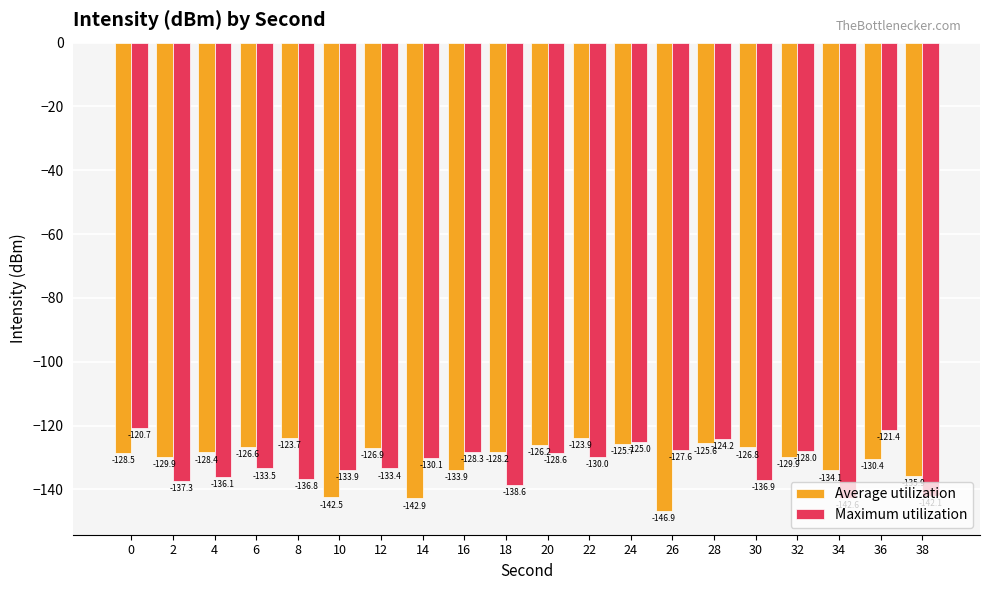

What is the highest value of the Average utilization series?

-123.7